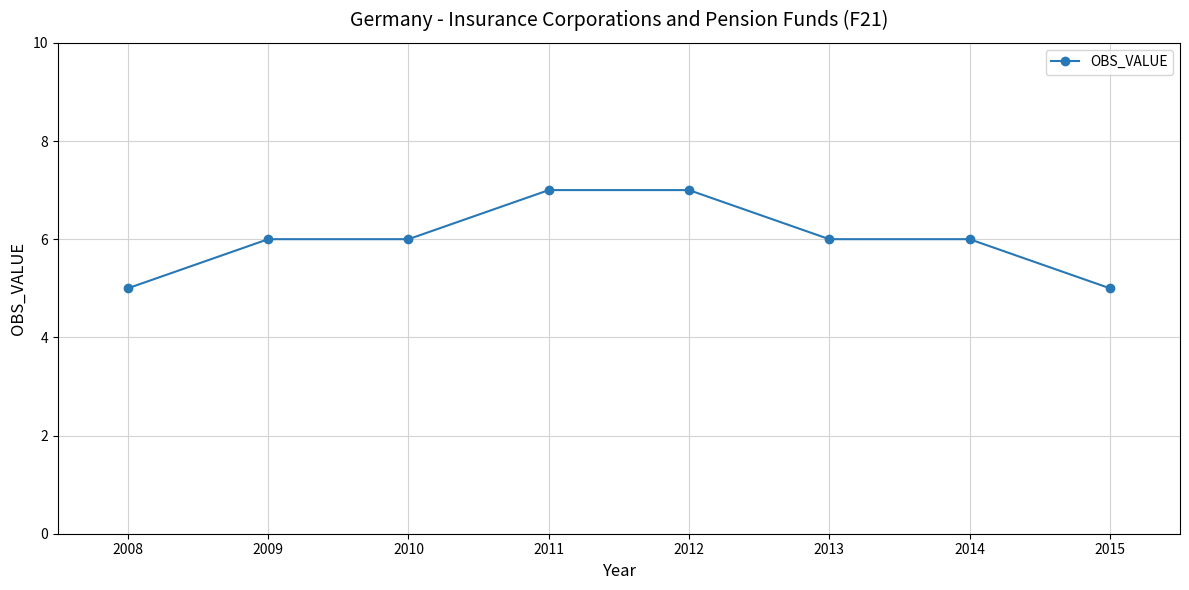

Reading right to left, transcribe all the data shown in this chart.

2015=5	2014=6	2013=6	2012=7	2011=7	2010=6	2009=6	2008=5